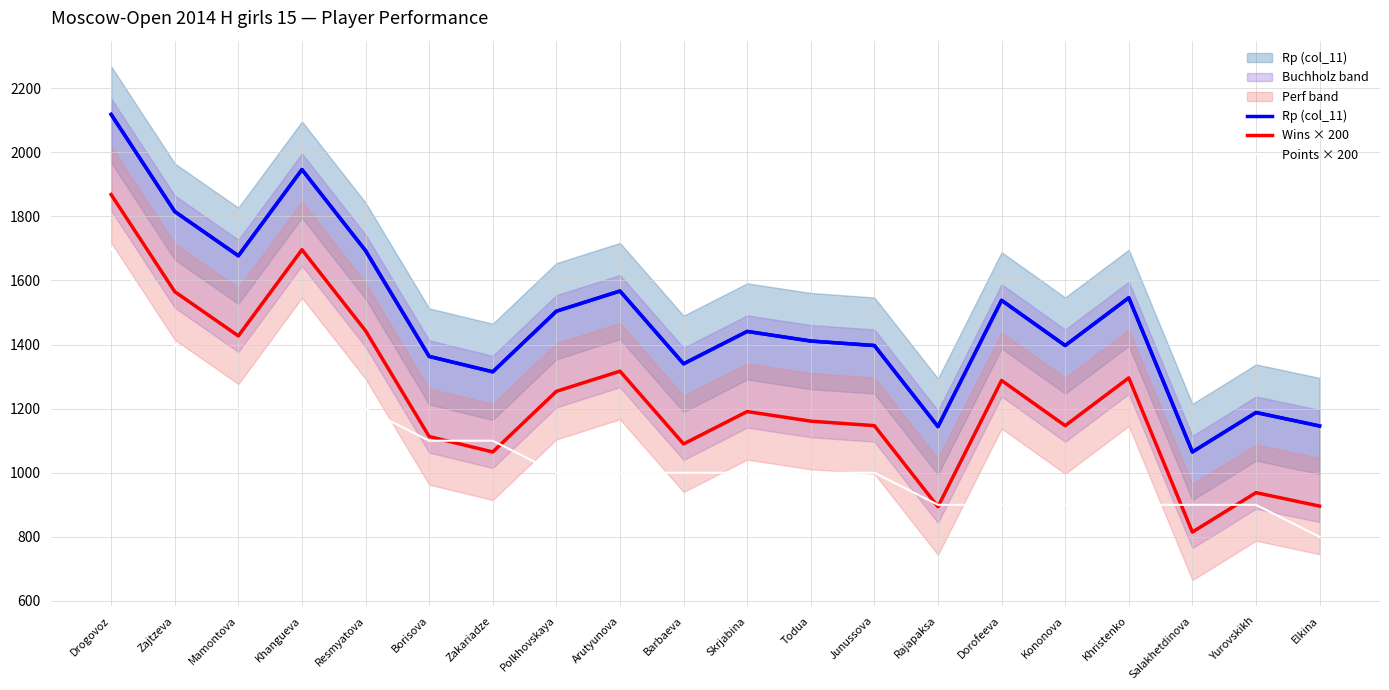

Between Skrjabina and Kononova, which is larger?

Skrjabina